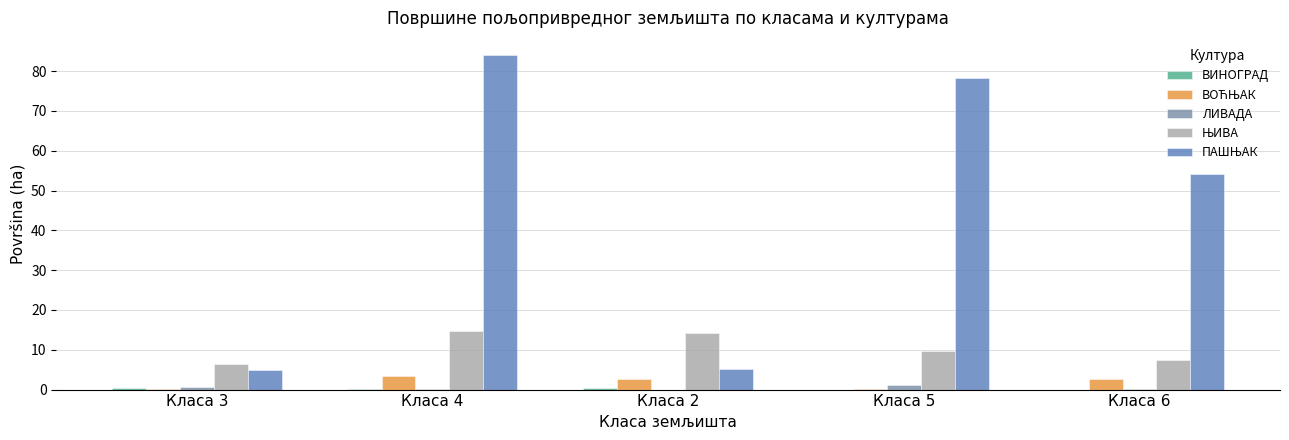

Is it true that ЛИВАДА equals 0.0 at Класа 2?

True